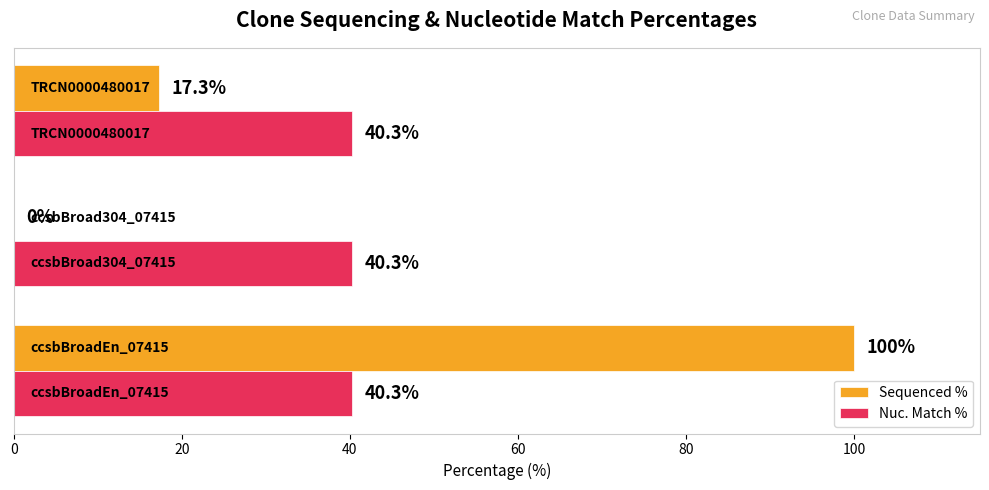

How many Sequenced % values are between 0 and 100?

3